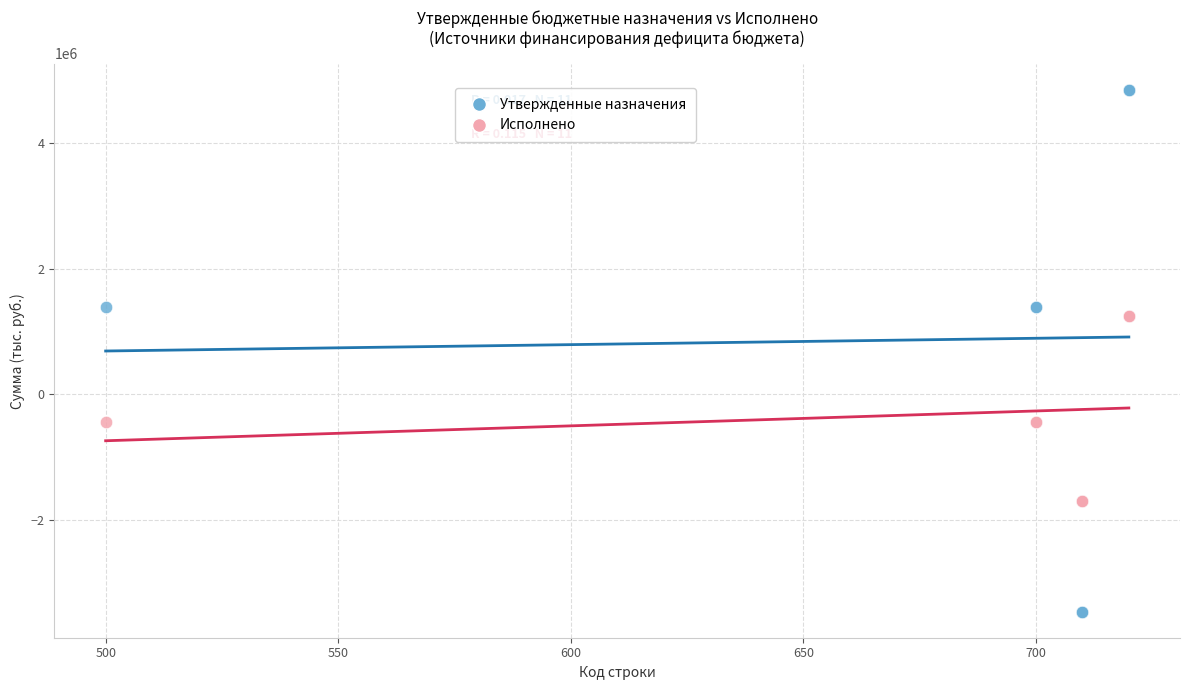

Which series has the widest spread of Y values?

Утвержденные назначения